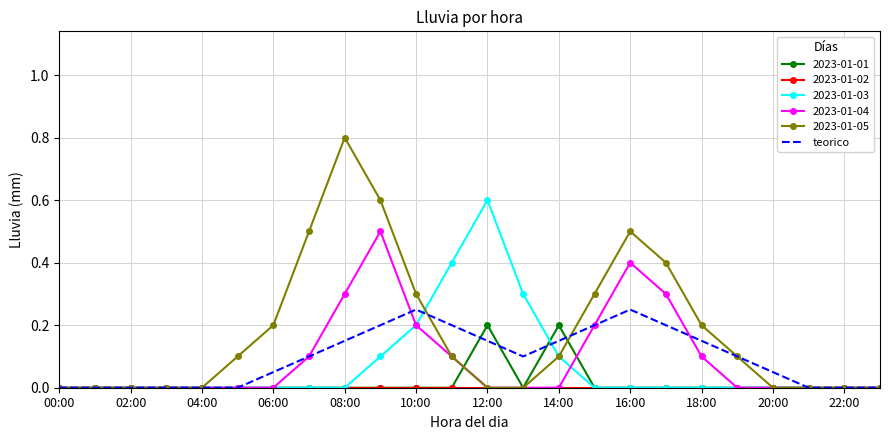

Which series has the largest total across all categories?

2023-01-05